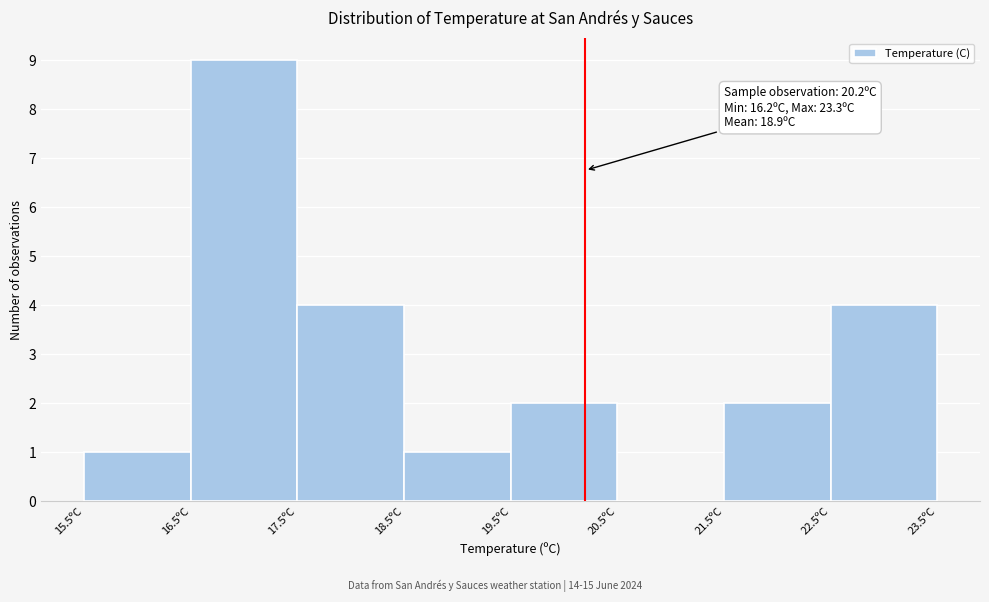

Which range on the x-axis has the tallest bar?

16.5 to 17.5